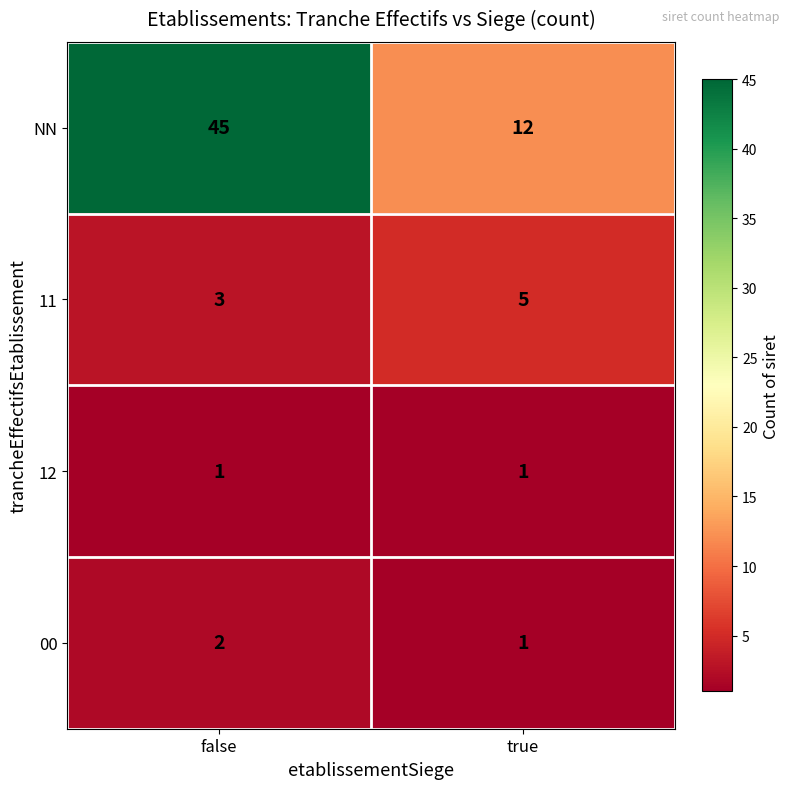

What is the sum of all 00 values?

3